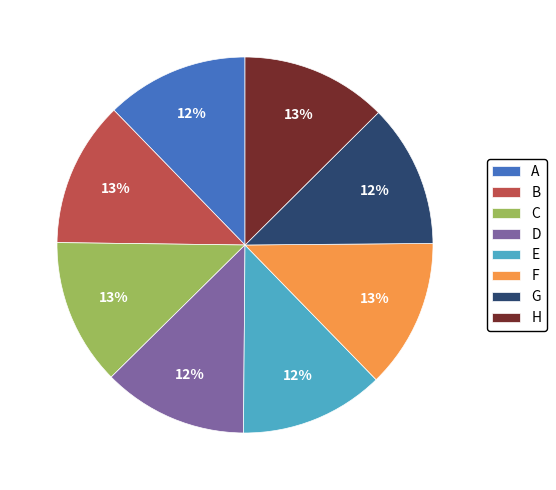

To the nearest percent, what portion does A represent?

12%